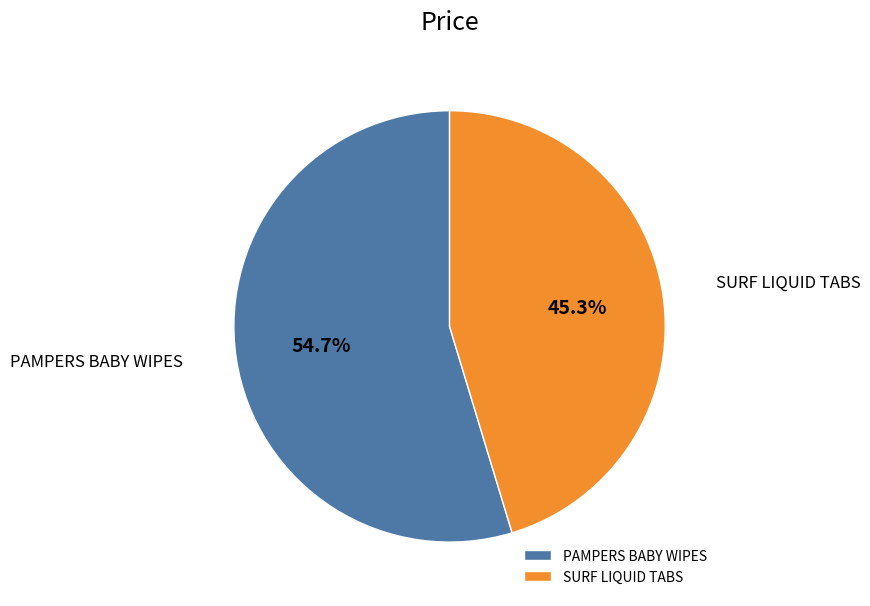

Is there a majority slice in this chart?

Yes